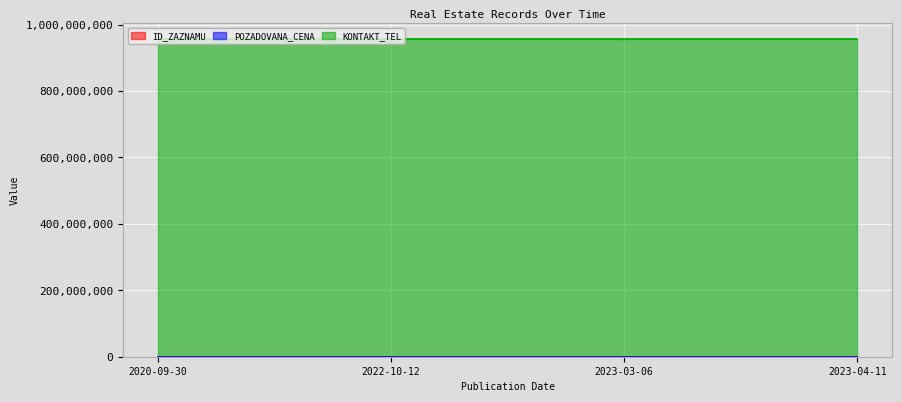

At which category is the sum across all series the highest?

2023-03-06